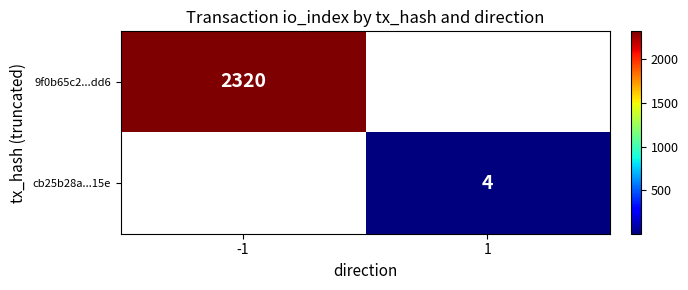

The 9f0b65c2...dd6 series shows 3764 at -1. True or false?

False